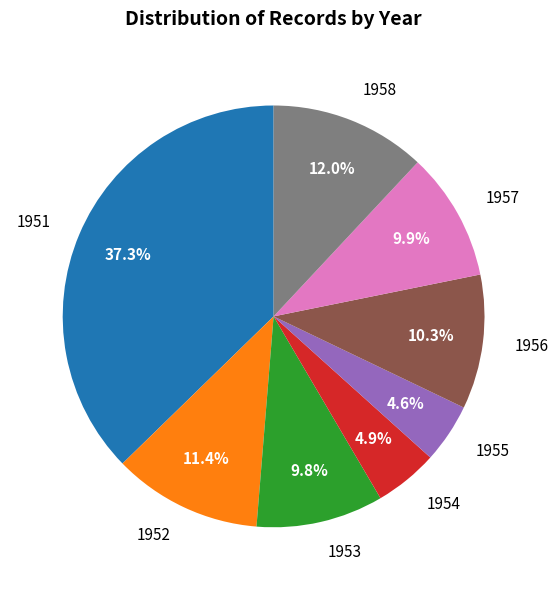

Do 1951 and 1958 together represent more than half of the pie?

No